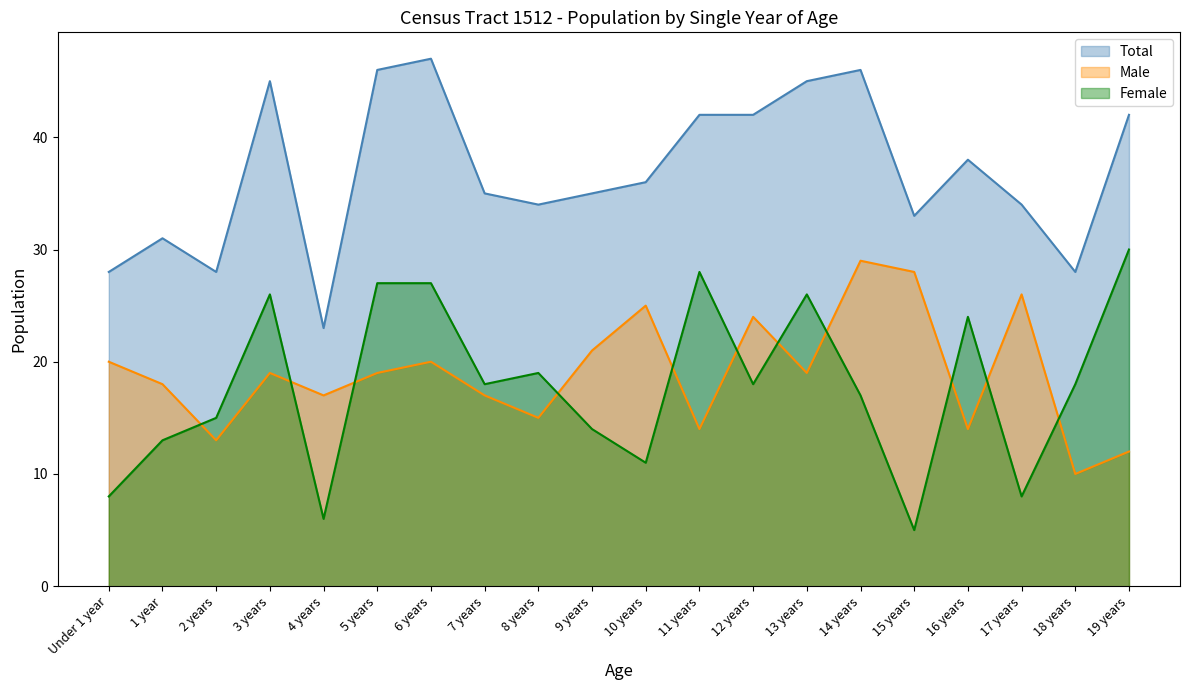

Which series has the largest range (max minus min)?

Female